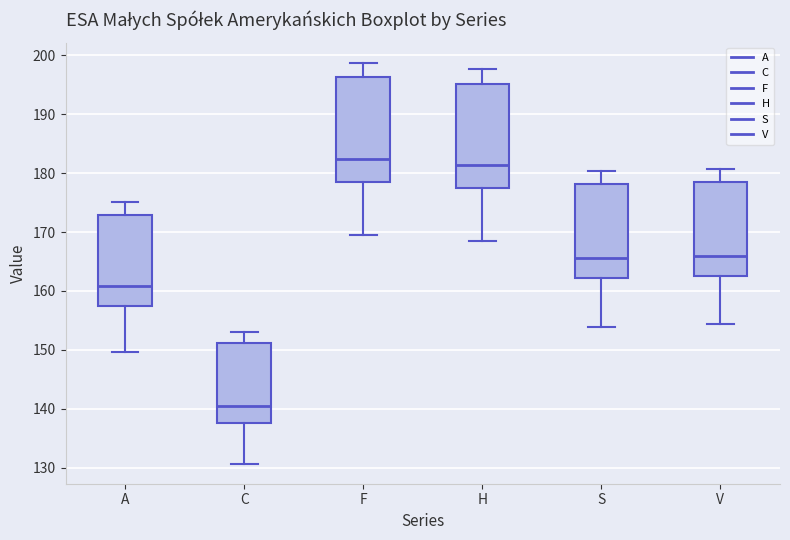

Reading left to right, read every box against the y-axis: the position of its median line, the range the box covers, and the ends of its whiskers. The values are not printed on the chart, so give them approximately, as read against the axis.

A: median 161, box 158 to 173, whiskers 150 to 175
C: median 141, box 138 to 151, whiskers 131 to 153
F: median 182, box 179 to 196, whiskers 170 to 199
H: median 181, box 178 to 195, whiskers 169 to 198
S: median 166, box 162 to 178, whiskers 154 to 180
V: median 166, box 162 to 178, whiskers 154 to 181